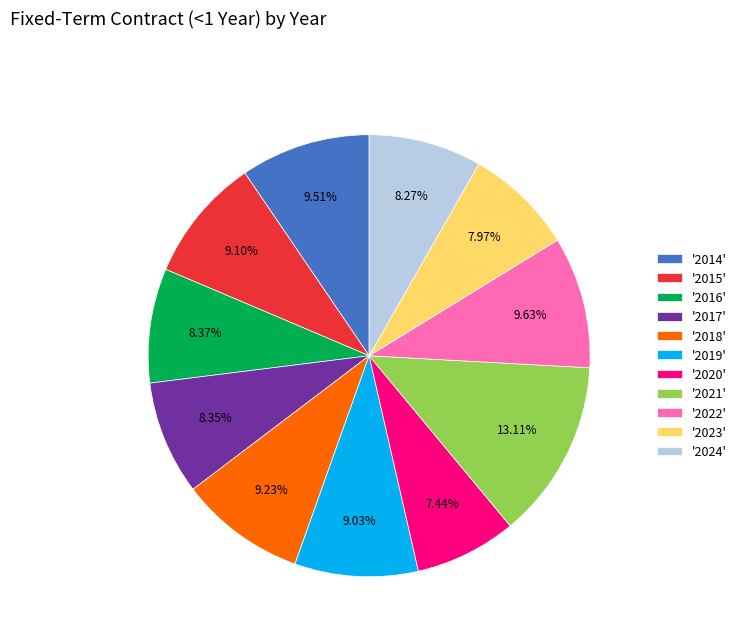

Is the sum of '2024' and '2023' greater than half?

No